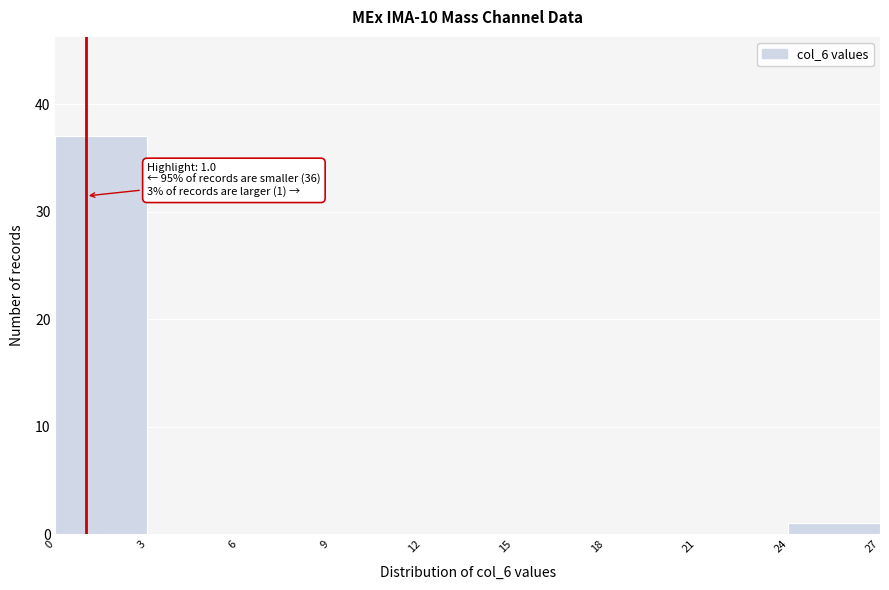

Which range on the x-axis has the tallest bar?

0 to 3